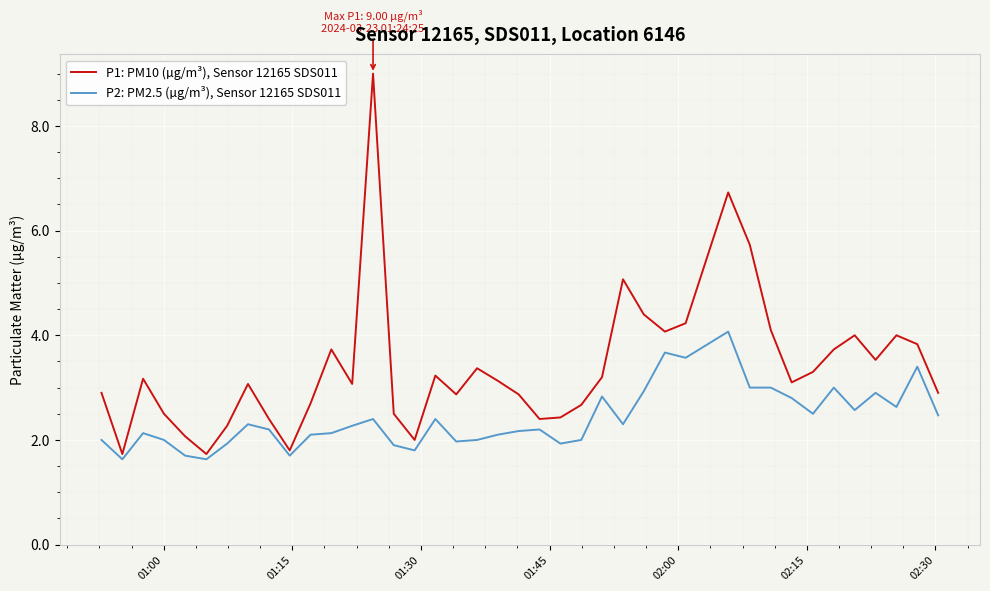

Which series has the largest total across all categories?

P1: PM10 (µg/m³), Sensor 12165 SDS011